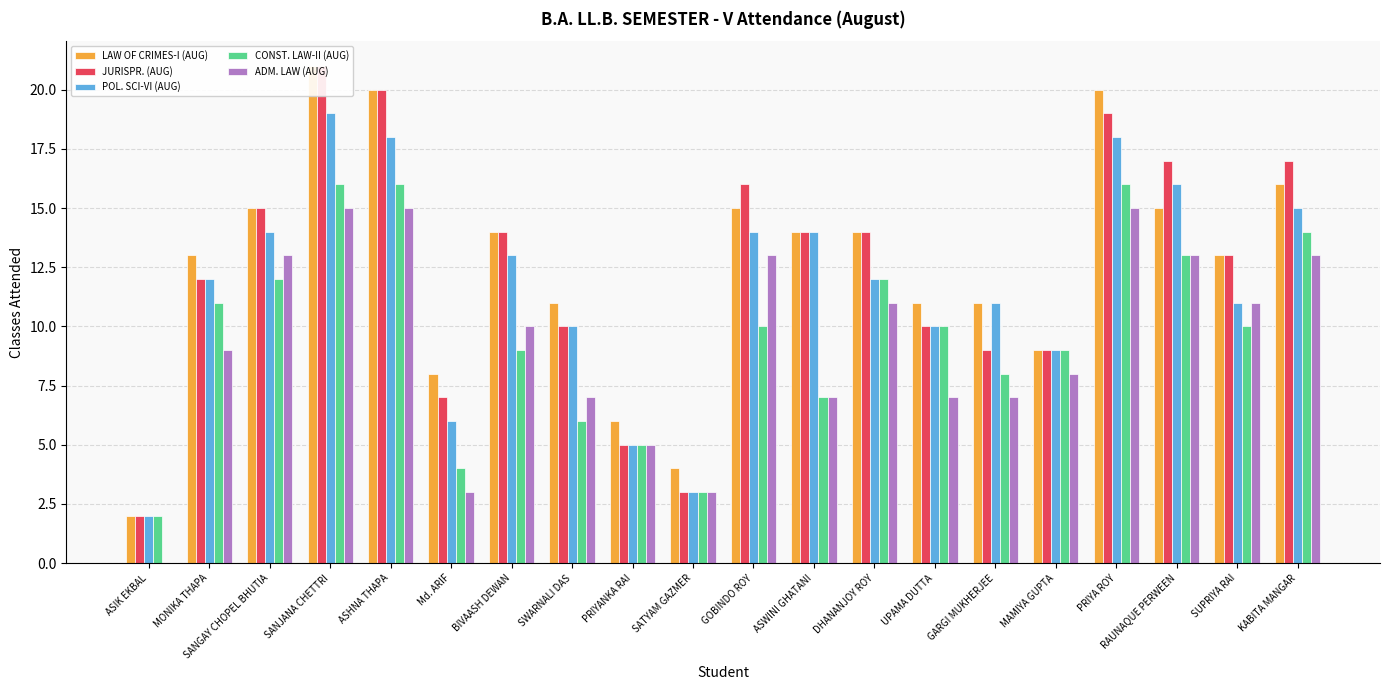

Is it true that ADM. LAW (AUG) equals 7 at ASWINI GHATANI?

True